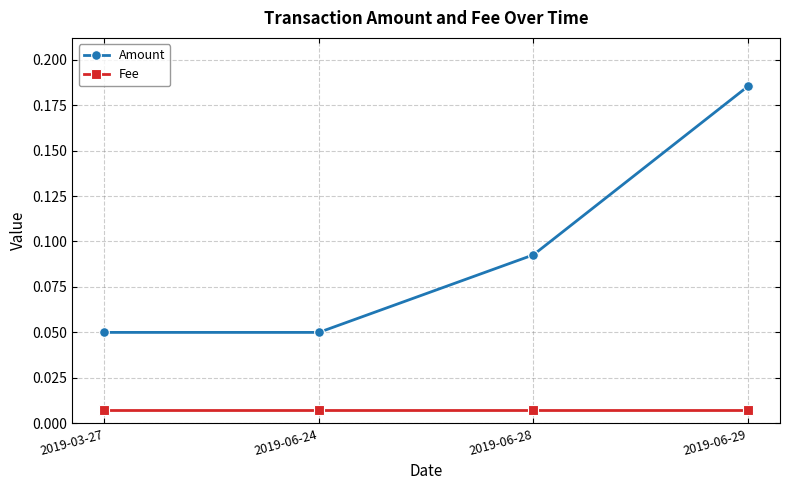

True or false: Amount and Fee intersect in this chart.

False